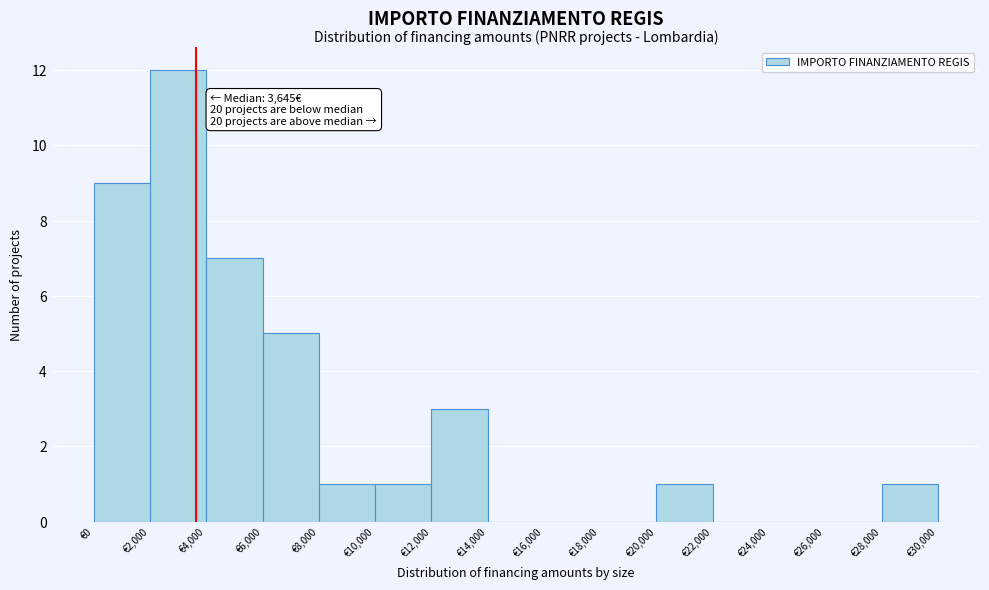

Over which range of the x-axis is the bar tallest?

2000 to 4000